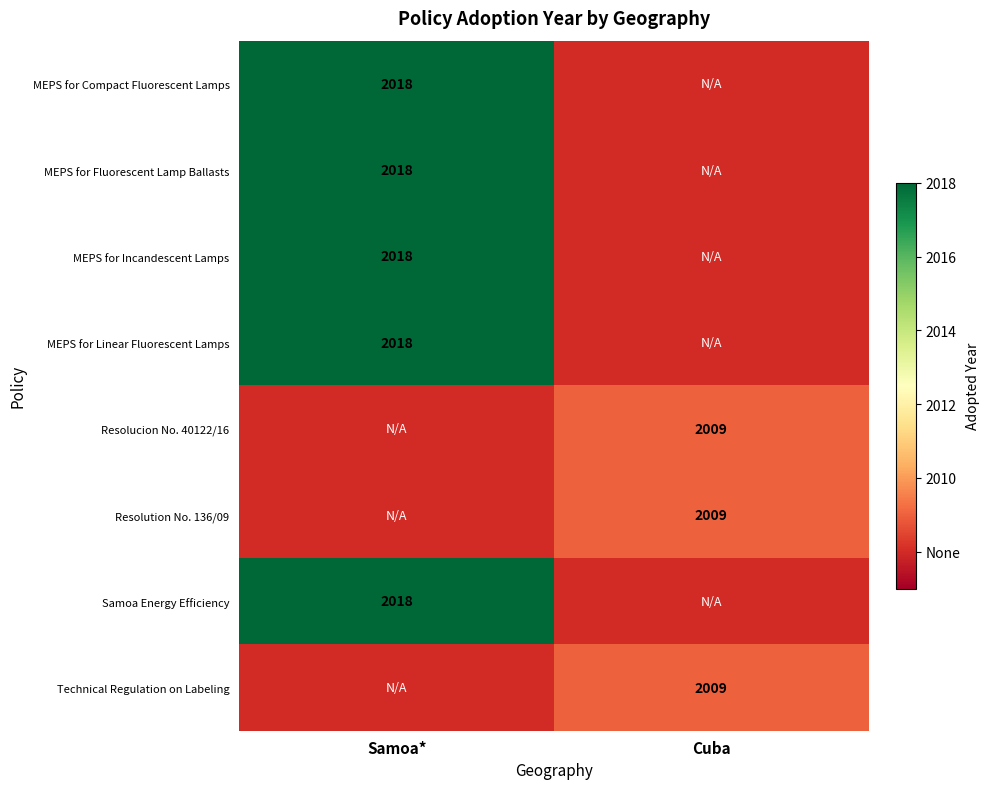

True or false: MEPS for Compact Fluorescent Lamps has a value of 2018 at Samoa*.

True